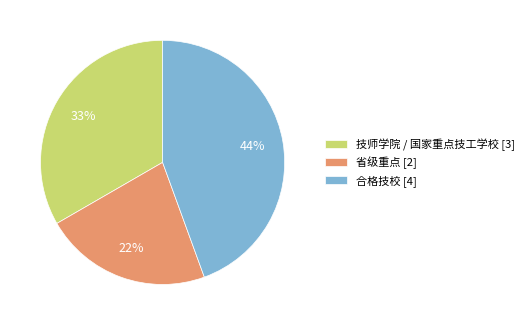

To the nearest percent, what is the difference between the largest and smallest slice percentages?

22%